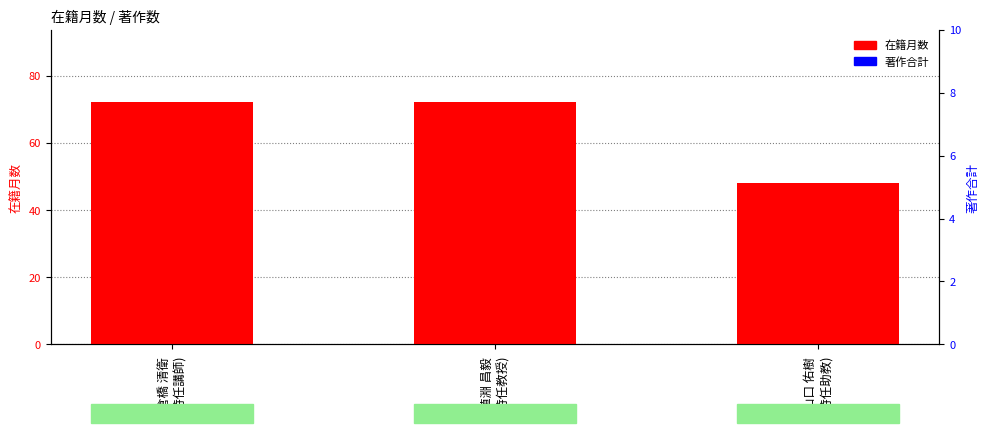

Reading left to right, transcribe all the data shown in this chart.

在籍月数: 倉橋 清衛
(特任講師)=72	埴淵 昌毅
(特任教授)=72	山口 佑樹
(特任助教)=48
著作合計: 倉橋 清衛
(特任講師)=0	埴淵 昌毅
(特任教授)=0	山口 佑樹
(特任助教)=0